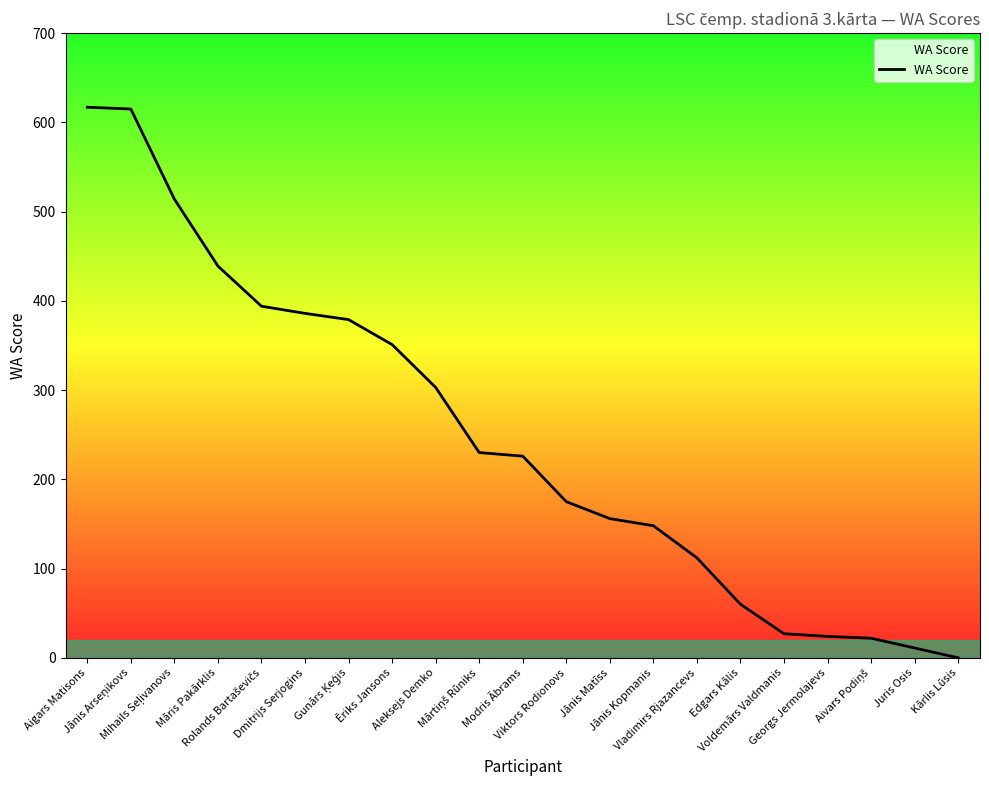

Is it true that the value at Dmitrijs Serjogins is 386?

True